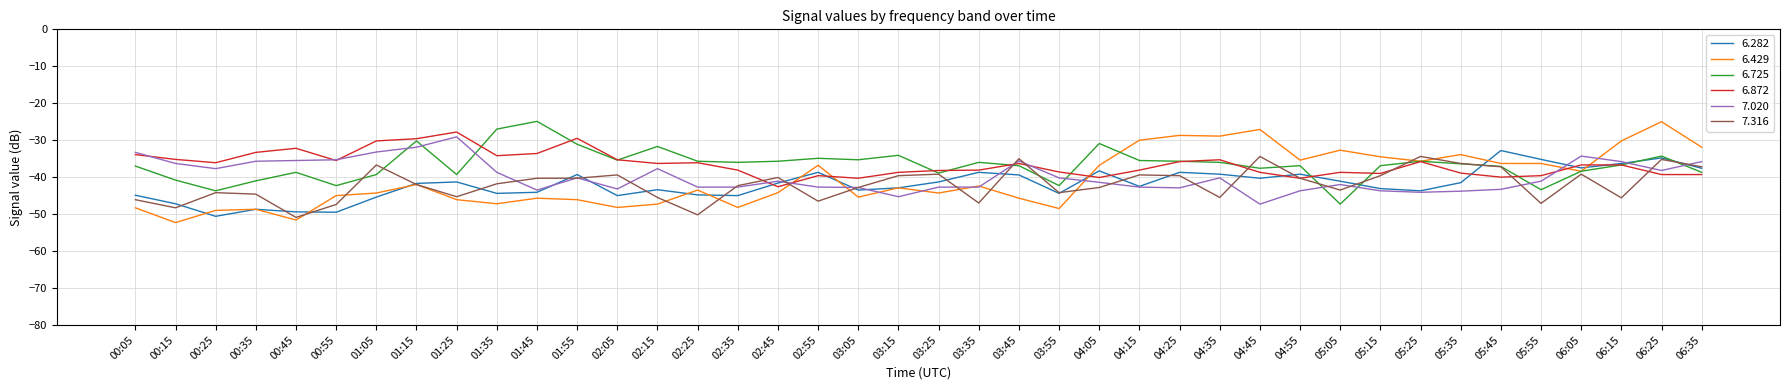

What position from the right is 03:35?

19